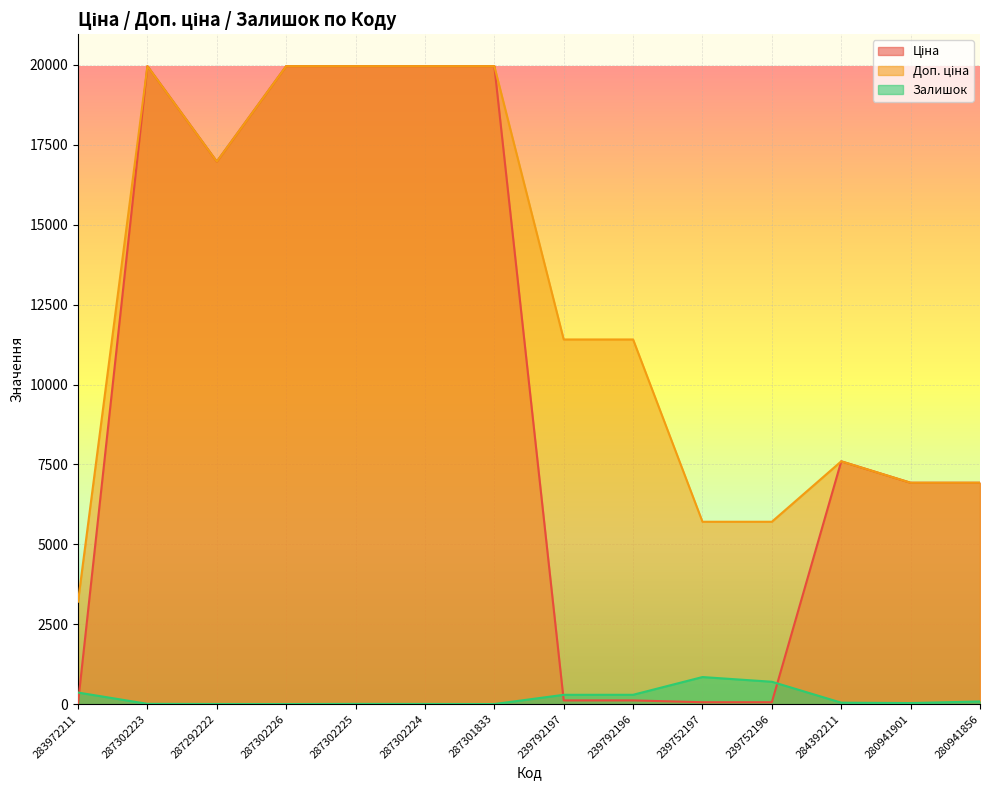

Reading right to left, what are all the values shown in this chart?

Ціна: 6925.7	6925.7	7596.5	57.0	57.0	114.1	114.1	19964.2	19964.2	19964.2	19964.2	16976.3	19964.2	32.0
Доп. ціна: 6925.7	6925.7	7596.5	5705.0	5705.0	11410.0	11410.0	19964.2	19964.2	19964.2	19964.2	16976.3	19964.2	3205.0
Залишок: 81.0	31.0	43.0	698.0	845.0	290.0	289.0	0.0	3.0	5.0	0.0	2.0	7.0	360.0